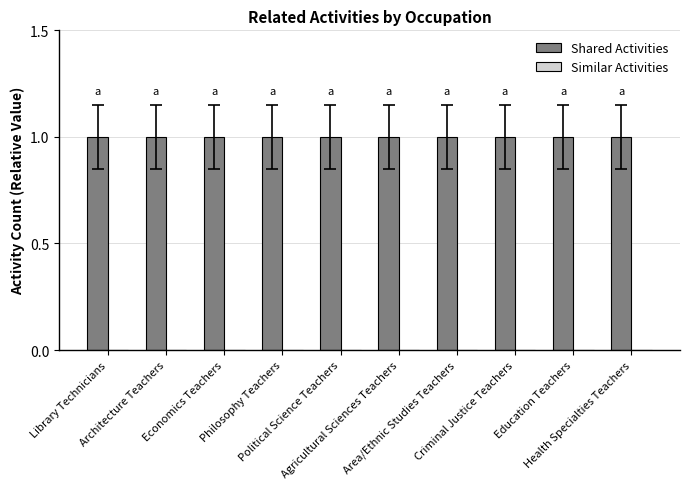

List the series in order of their overall mean, highest first.

Shared Activities, Similar Activities